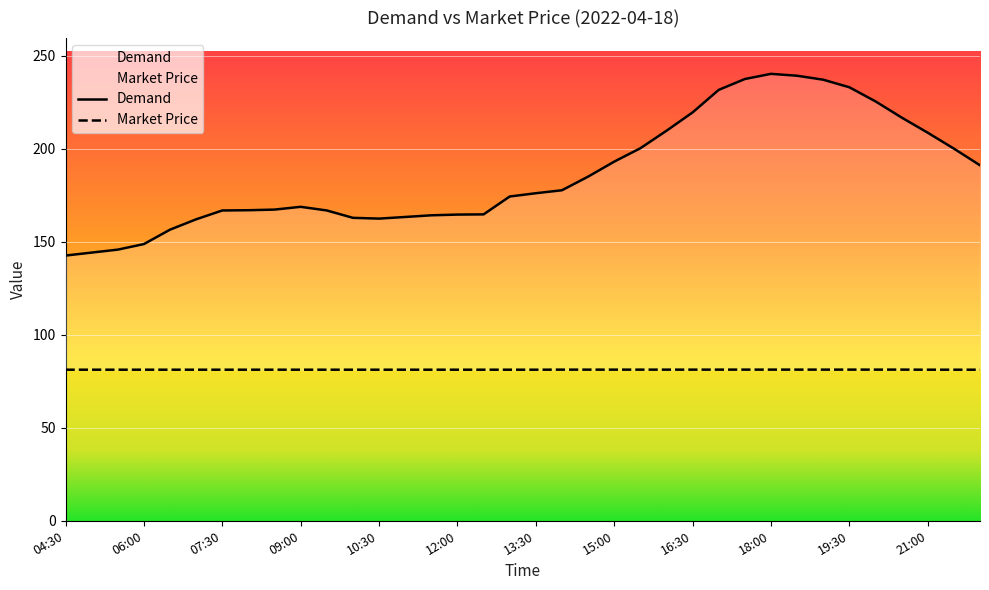

Rank the series by their average value, from lowest to highest.

Market Price, Demand